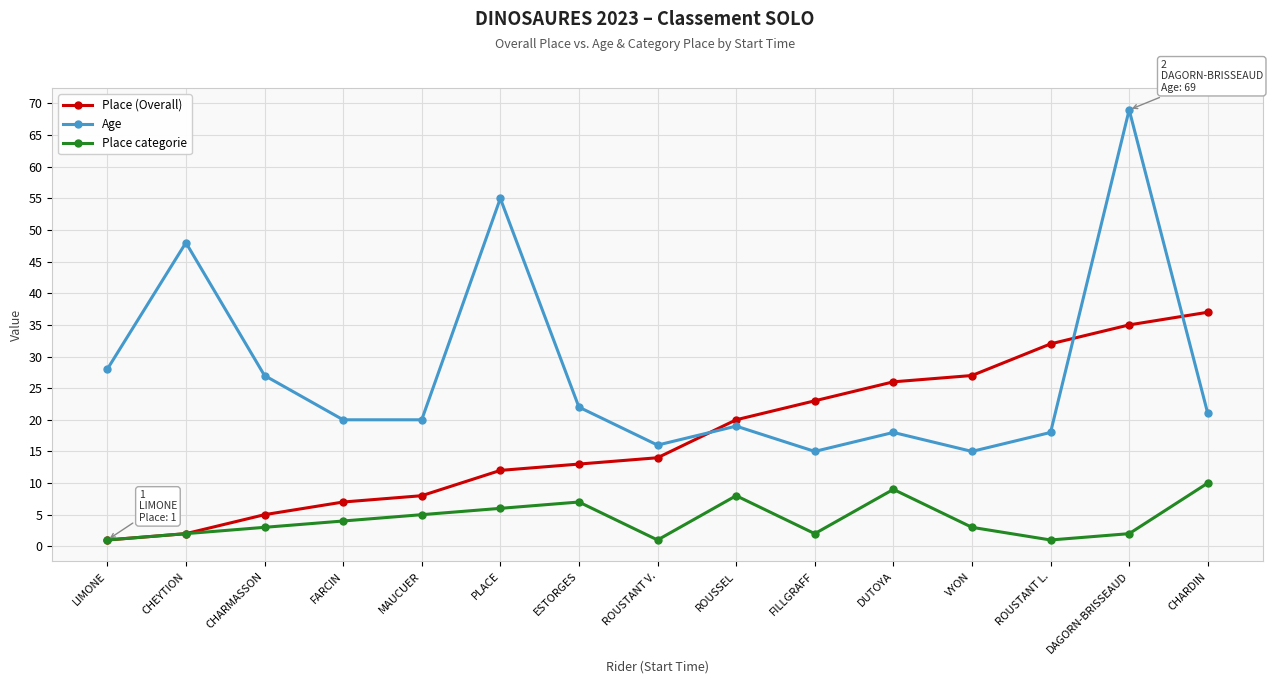

Does the chart have visible grid lines?

Yes